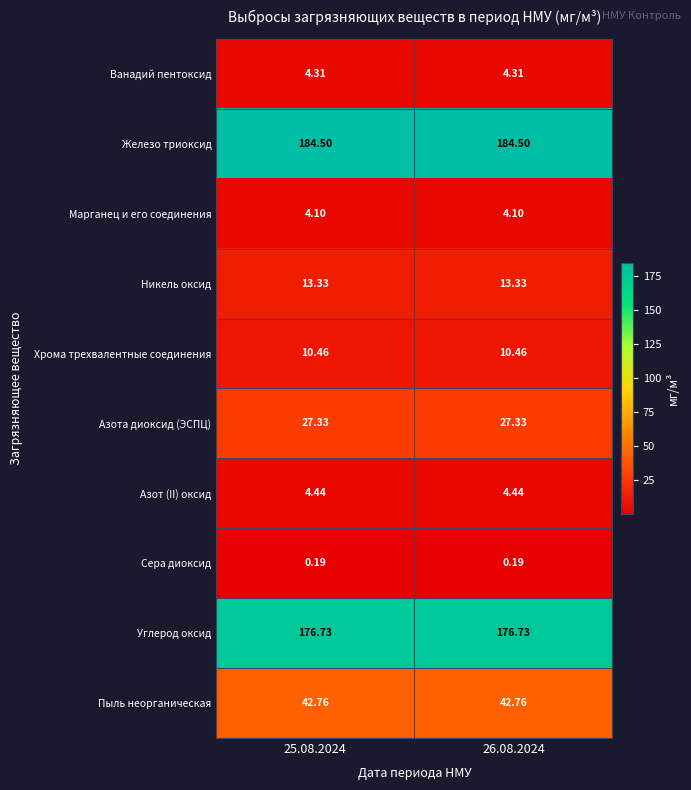

At 25.08.2024, list the series in order from smallest to largest.

Сера диоксид, Марганец и его соединения, Ванадий пентоксид, Азот (II) оксид, Хрома трехвалентные соединения, Никель оксид, Азота диоксид (ЭСПЦ), Пыль неорганическая, Углерод оксид, Железо триоксид